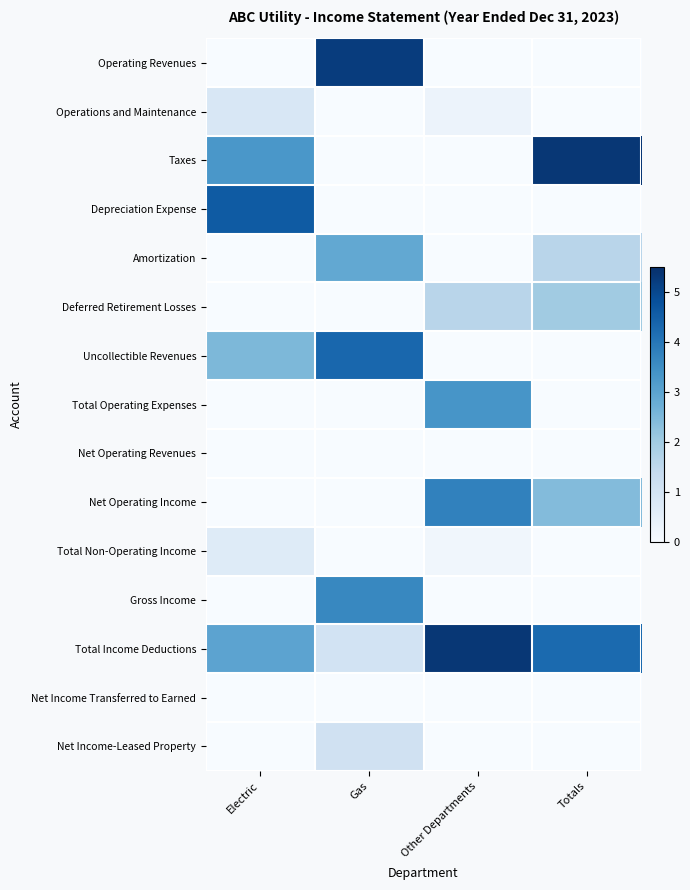

Reading right to left, what are all the values shown in this chart?

Operating Revenues: Totals=0.0	Other Departments=0.0	Gas=5.2	Electric=0.0
Operations and Maintenance: Totals=0.0	Other Departments=0.3	Gas=0.0	Electric=0.9
Taxes: Totals=5.3	Other Departments=0.0	Gas=0.0	Electric=3.3
Depreciation Expense: Totals=0.0	Other Departments=0.0	Gas=0.0	Electric=4.6
Amortization: Totals=1.6	Other Departments=0.0	Gas=2.9	Electric=0.0
Deferred Retirement Losses: Totals=2.0	Other Departments=1.6	Gas=0.0	Electric=0.0
Uncollectible Revenues: Totals=0.0	Other Departments=0.0	Gas=4.3	Electric=2.5
Total Operating Expenses: Totals=0.0	Other Departments=3.3	Gas=0.0	Electric=0.0
Net Operating Revenues: Totals=0.0	Other Departments=0.0	Gas=0.0	Electric=0.0
Net Operating Income: Totals=2.4	Other Departments=3.8	Gas=0.0	Electric=0.0
Total Non-Operating Income: Totals=0.0	Other Departments=0.2	Gas=0.0	Electric=0.7
Gross Income: Totals=0.0	Other Departments=0.0	Gas=3.6	Electric=0.0
Total Income Deductions: Totals=4.3	Other Departments=5.3	Gas=1.0	Electric=3.0
Net Income Transferred to Earned: Totals=0.0	Other Departments=0.0	Gas=0.0	Electric=0.0
Net Income-Leased Property: Totals=0.0	Other Departments=0.0	Gas=1.1	Electric=0.0